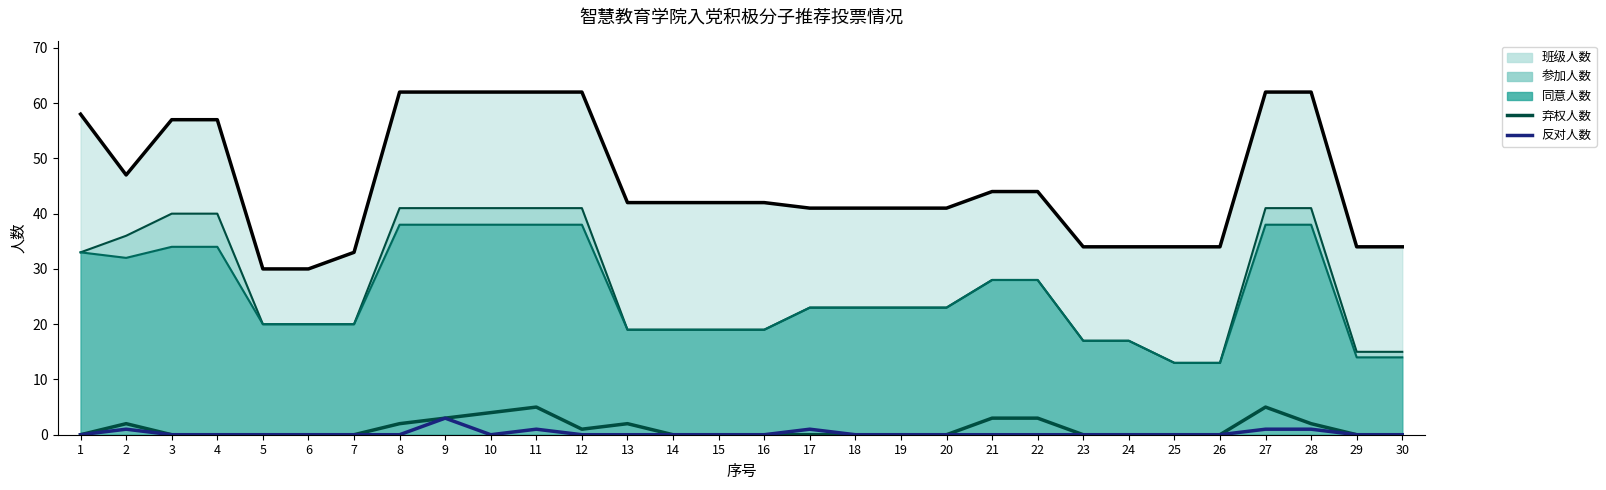

True or false: 弃权人数 and 反对人数 cross at least once.

False